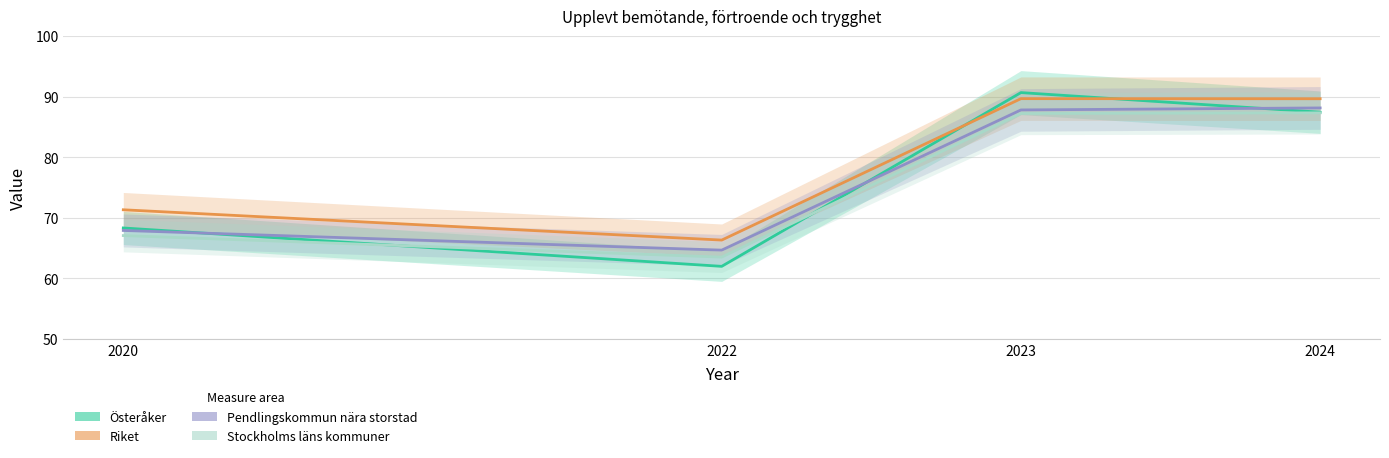

At which label does Österåker reach its minimum?

2022